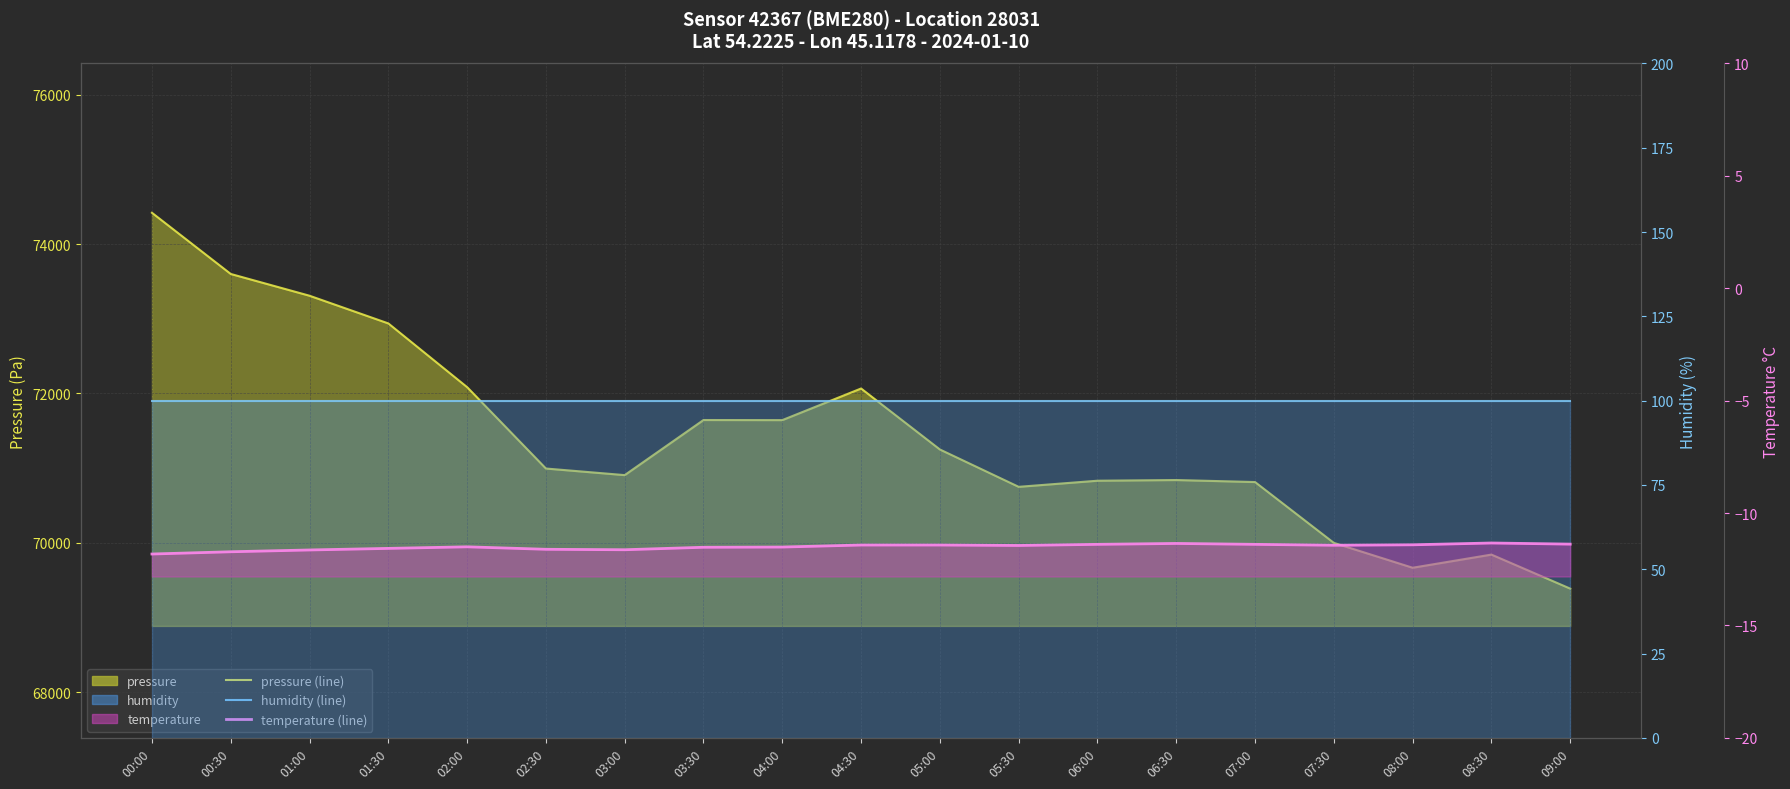

How many interior local valleys does the temperature (line) series have?

3